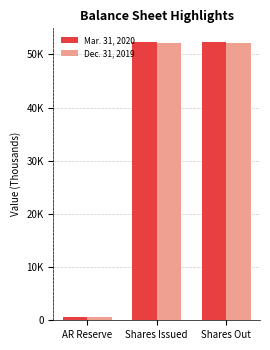

Reading left to right, transcribe all the data shown in this chart.

Mar. 31, 2020: 658.0	52278.1	52278.1
Dec. 31, 2019: 525.0	52078.3	52078.3